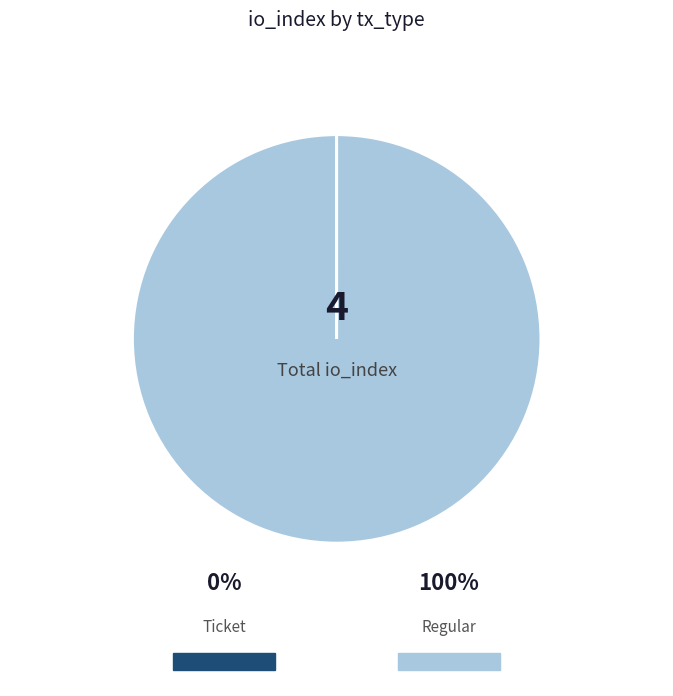

Is there a majority slice in this chart?

Yes